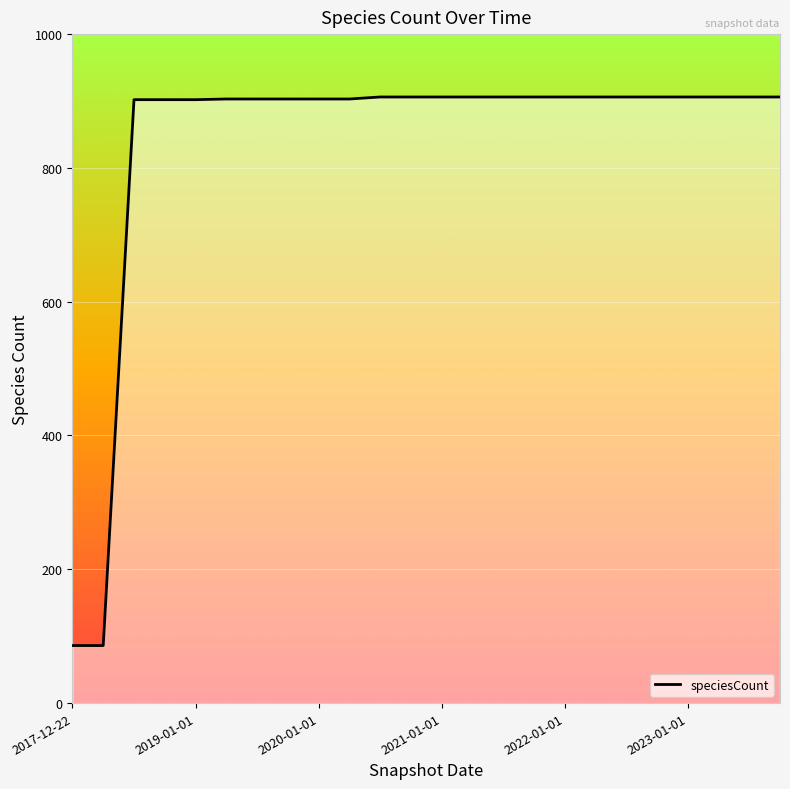

True or false: the data shows 1580 at 2019-04-06.

False